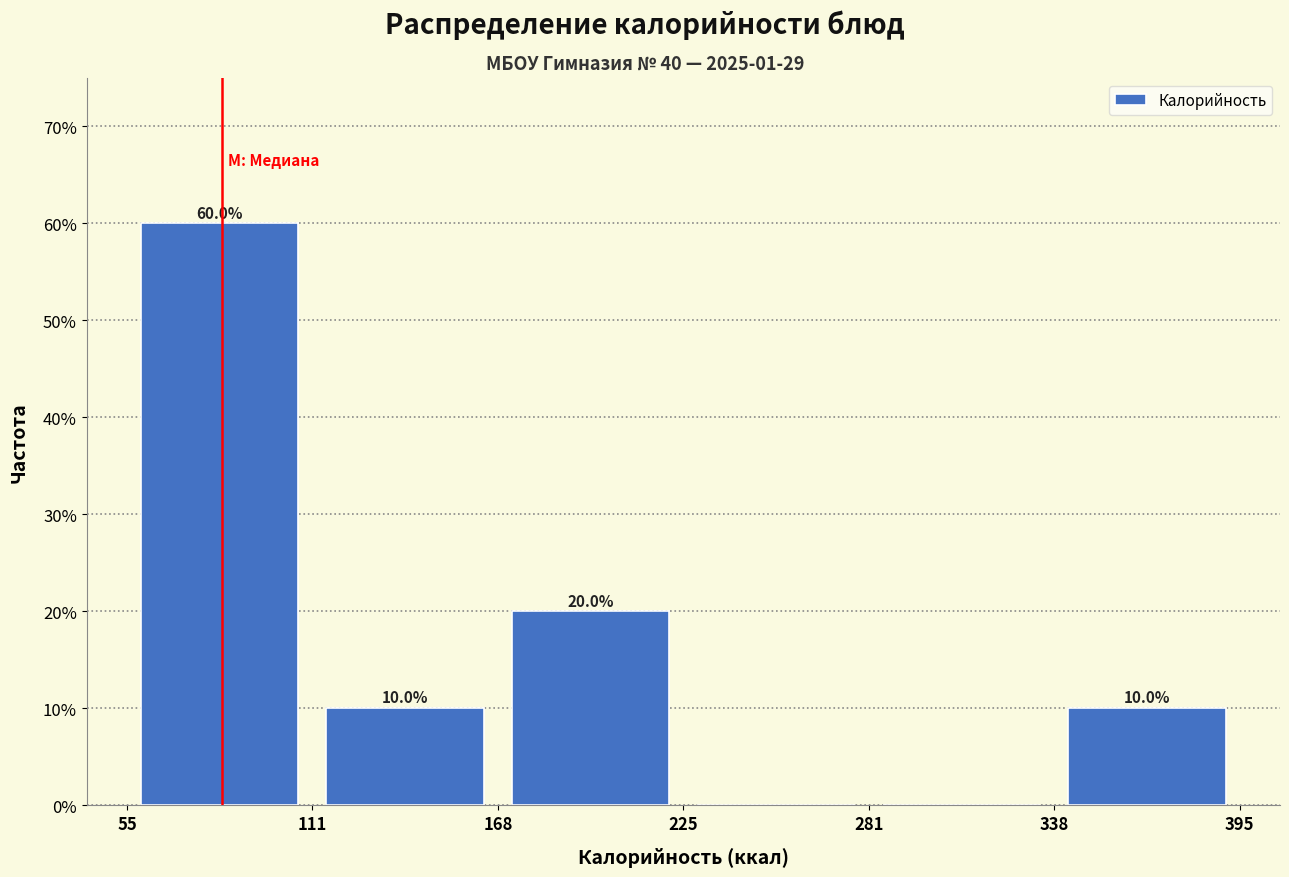

Which range on the x-axis has the tallest bar?

55 to 111